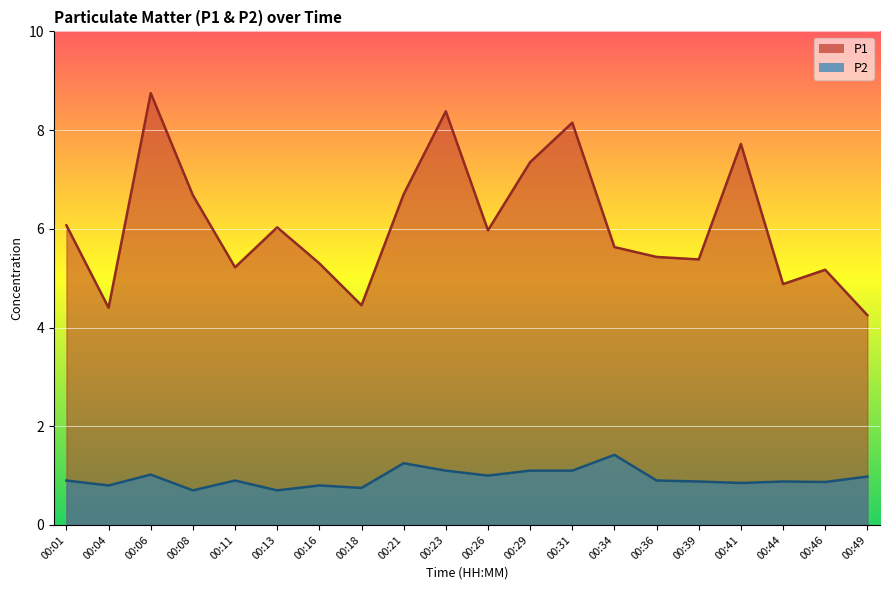

Reading left to right, extract all data points from this chart.

P1: 6.1	4.4	8.8	6.7	5.2	6.0	5.3	4.5	6.7	8.4	6.0	7.3	8.2	5.6	5.4	5.4	7.7	4.9	5.2	4.2
P2: 0.9	0.8	1.0	0.7	0.9	0.7	0.8	0.8	1.2	1.1	1.0	1.1	1.1	1.4	0.9	0.9	0.8	0.9	0.9	1.0